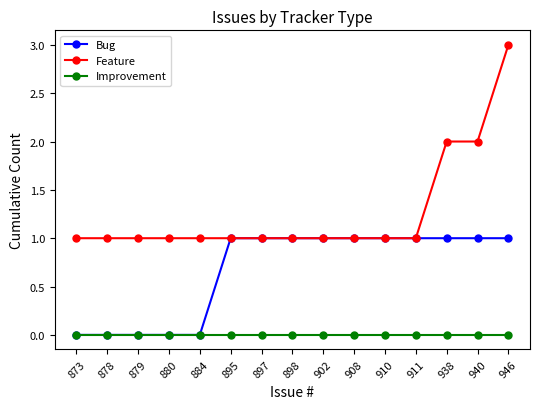

Reading right to left, extract all data points from this chart.

Bug: 1	1	1	1	1	1	1	1	1	1	0	0	0	0	0
Feature: 3	2	2	1	1	1	1	1	1	1	1	1	1	1	1
Improvement: 0	0	0	0	0	0	0	0	0	0	0	0	0	0	0